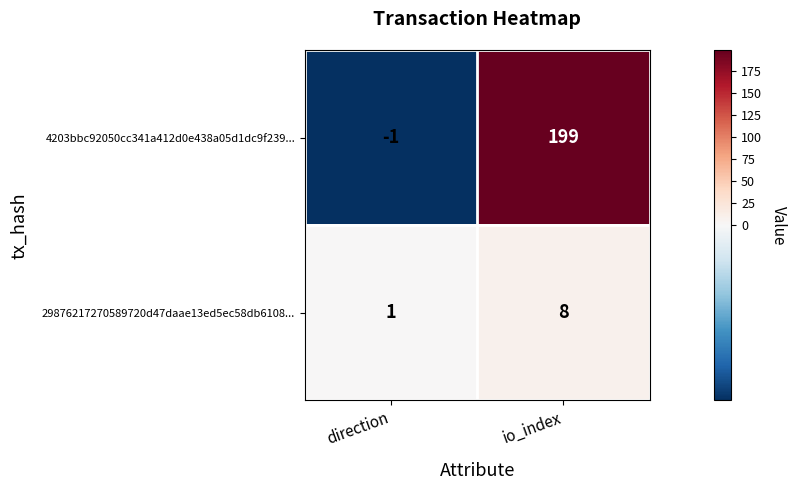

What is the greatest value displayed?

199